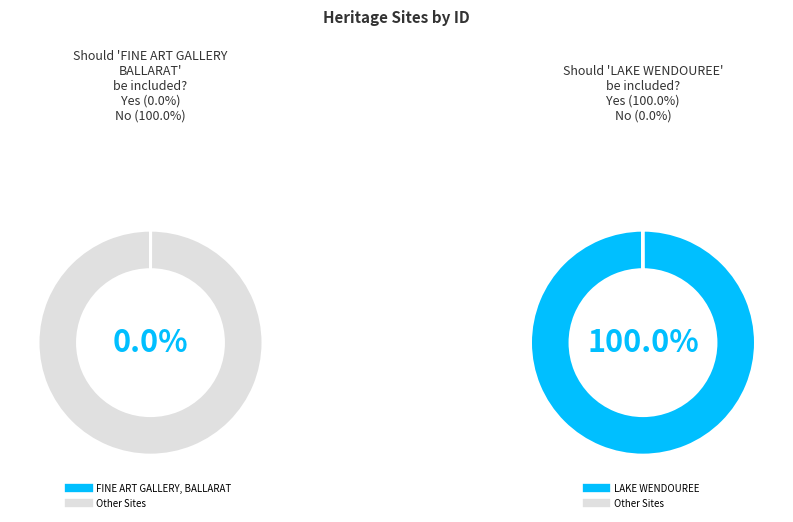

Which slice is the smallest?

FINE ART GALLERY, BALLARAT